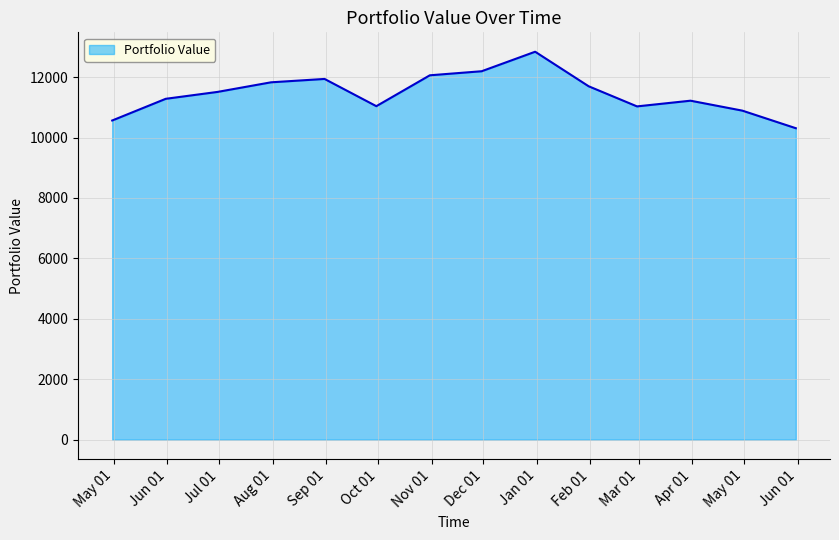

How many lines are shown in the chart?

1